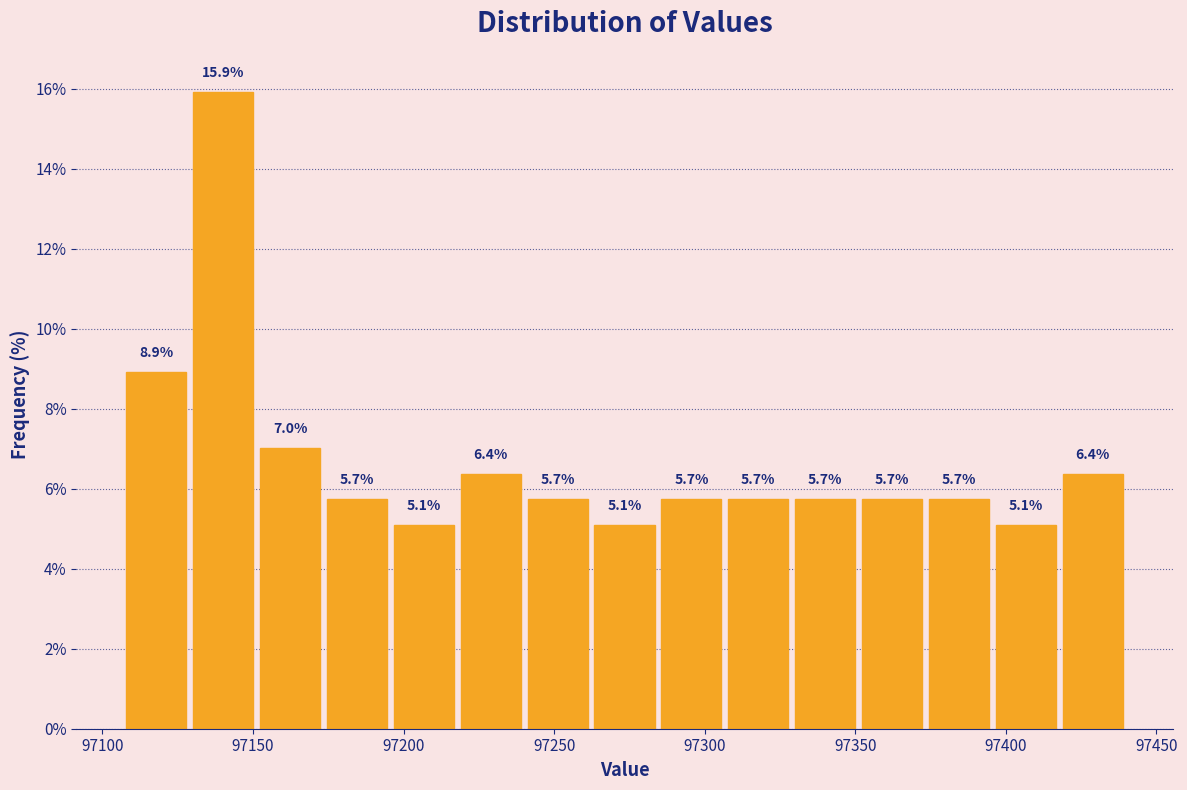

Reading left to right, transcribe this chart: for each bar, give the range it covers on the x-axis and its height. The bar edges are not printed on the chart, so give them approximately, as read against the axis.

97105 to 97130: 8.9
97130 to 97150: 15.9
97150 to 97175: 7.0
97175 to 97195: 5.7
97195 to 97220: 5.1
97220 to 97240: 6.4
97240 to 97260: 5.7
97260 to 97285: 5.1
97285 to 97305: 5.7
97305 to 97330: 5.7
97330 to 97350: 5.7
97350 to 97375: 5.7
97375 to 97395: 5.7
97395 to 97420: 5.1
97420 to 97440: 6.4